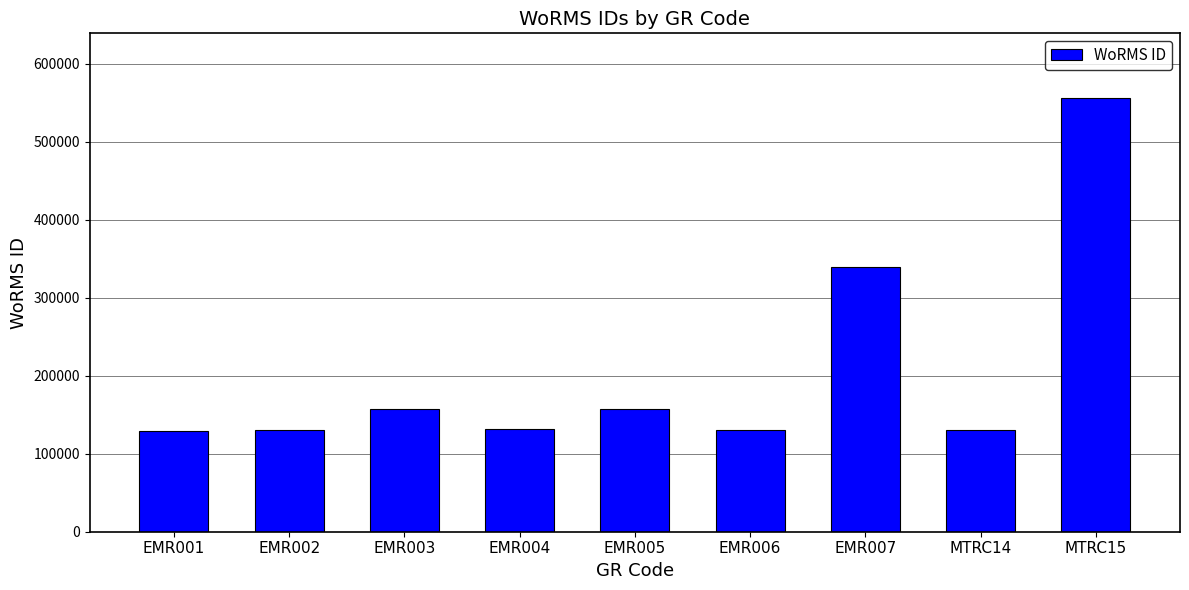

What is the greatest value displayed?

555935